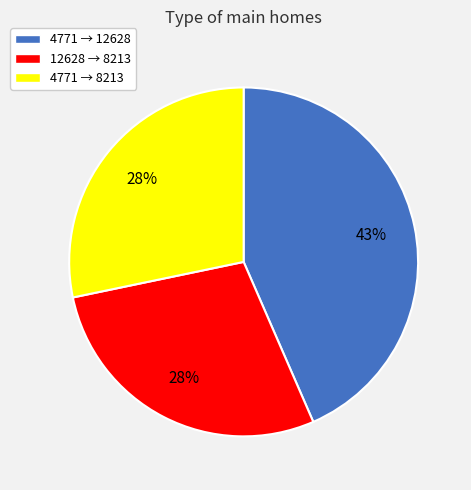

What percentage is the 4771 → 8213 slice, to the nearest percent?

28%